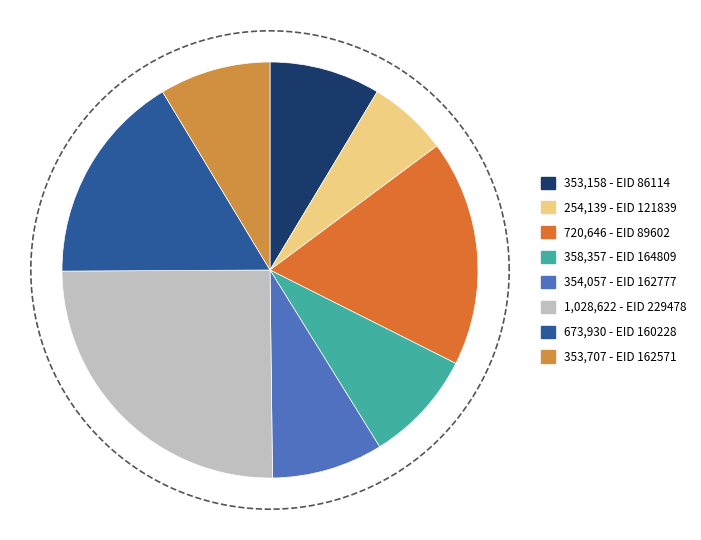

How many slices are in this pie chart?

8